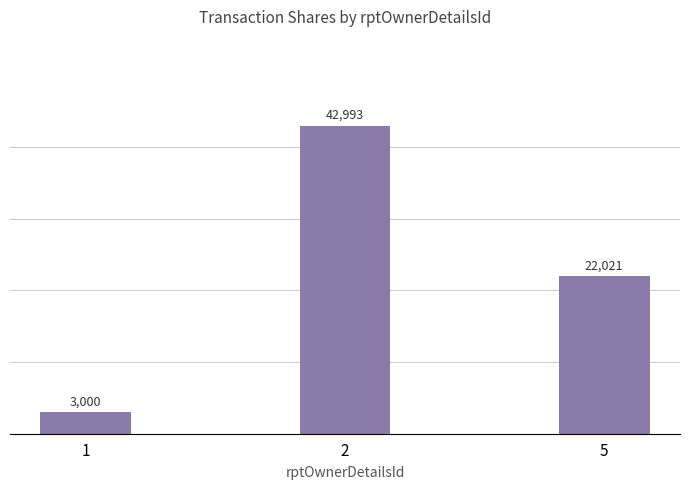

True or false: the data shows 38729 at 5.

False